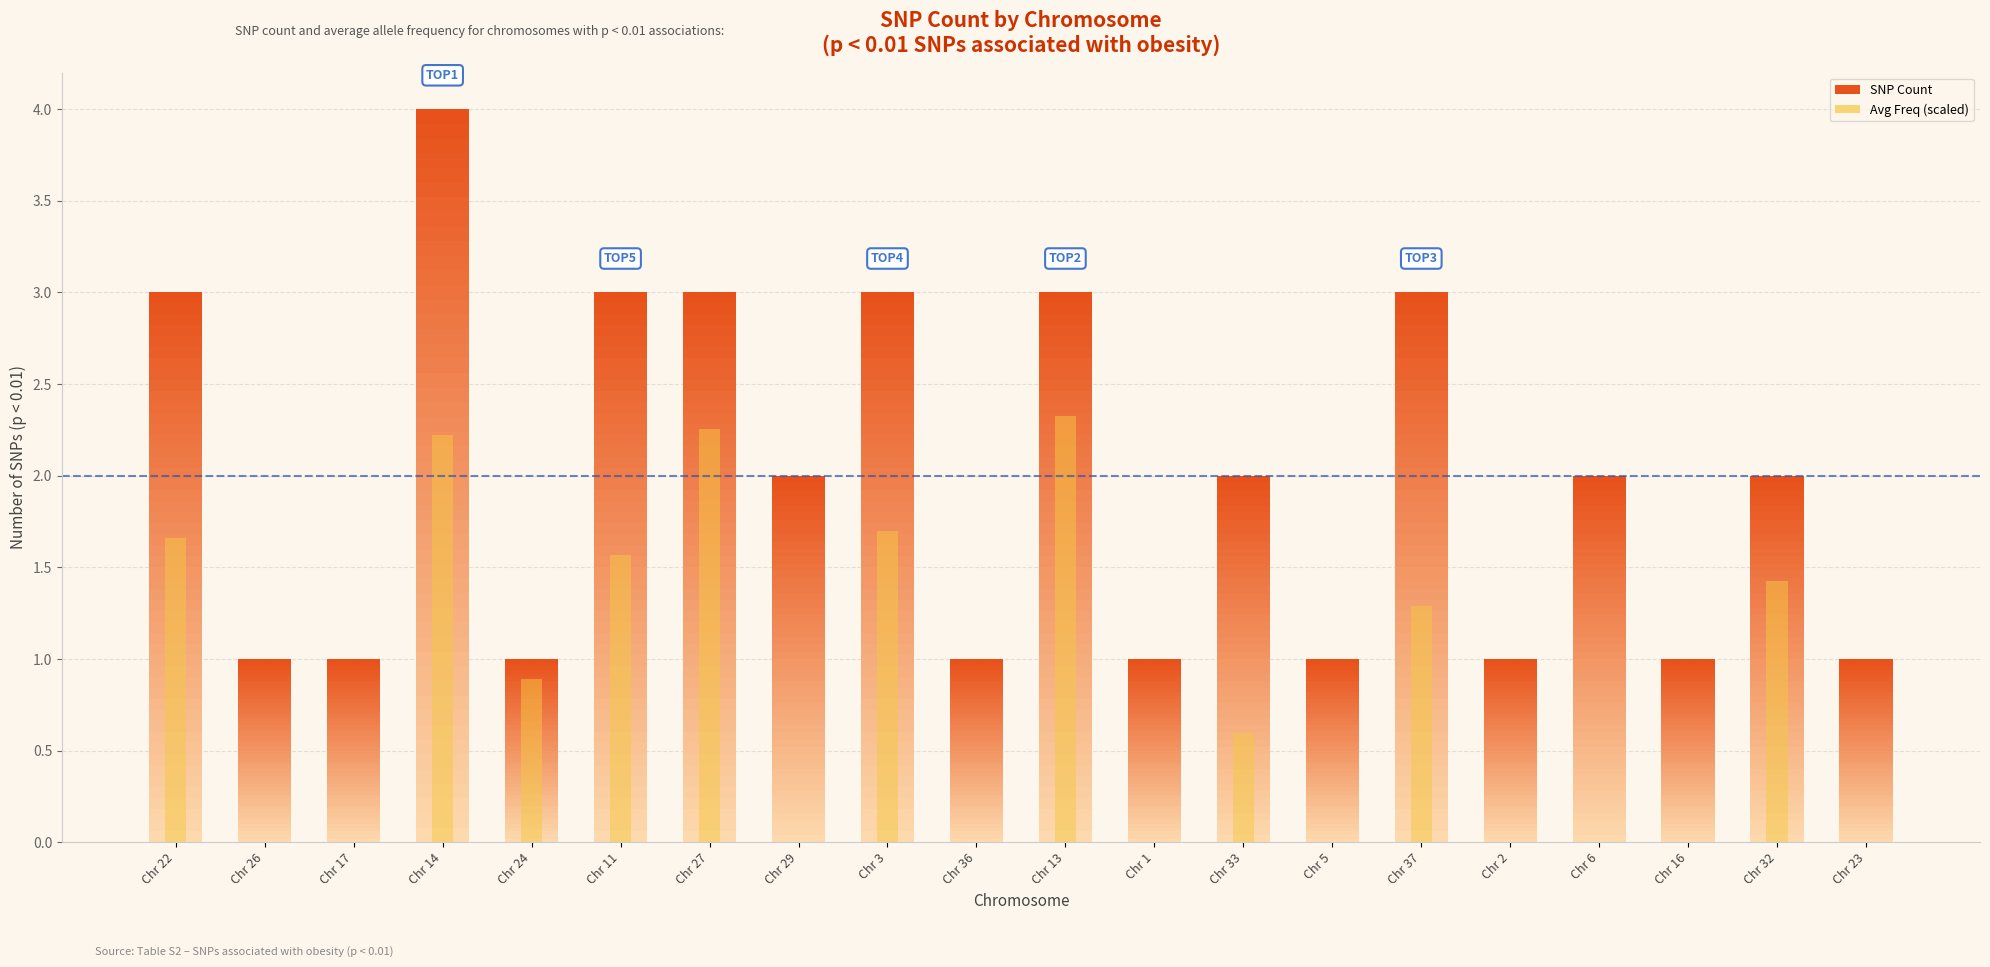

Reading left to right, transcribe all the data shown in this chart.

3	1	1	4	1	3	3	2	3	1	3	1	2	1	3	1	2	1	2	1